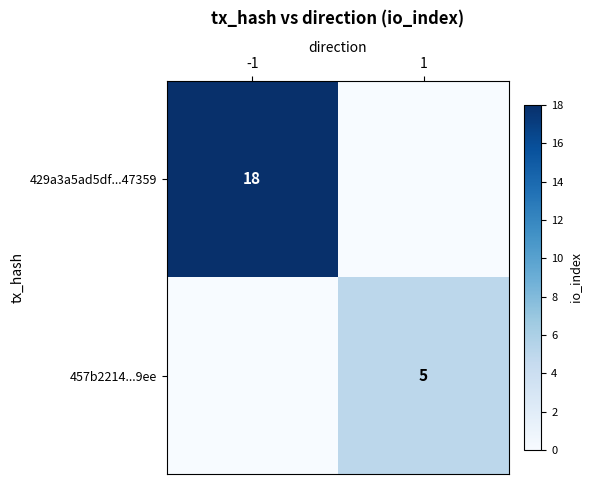

The value of 429a3a5ad5df...47359 at -1 is 6. True or false?

False